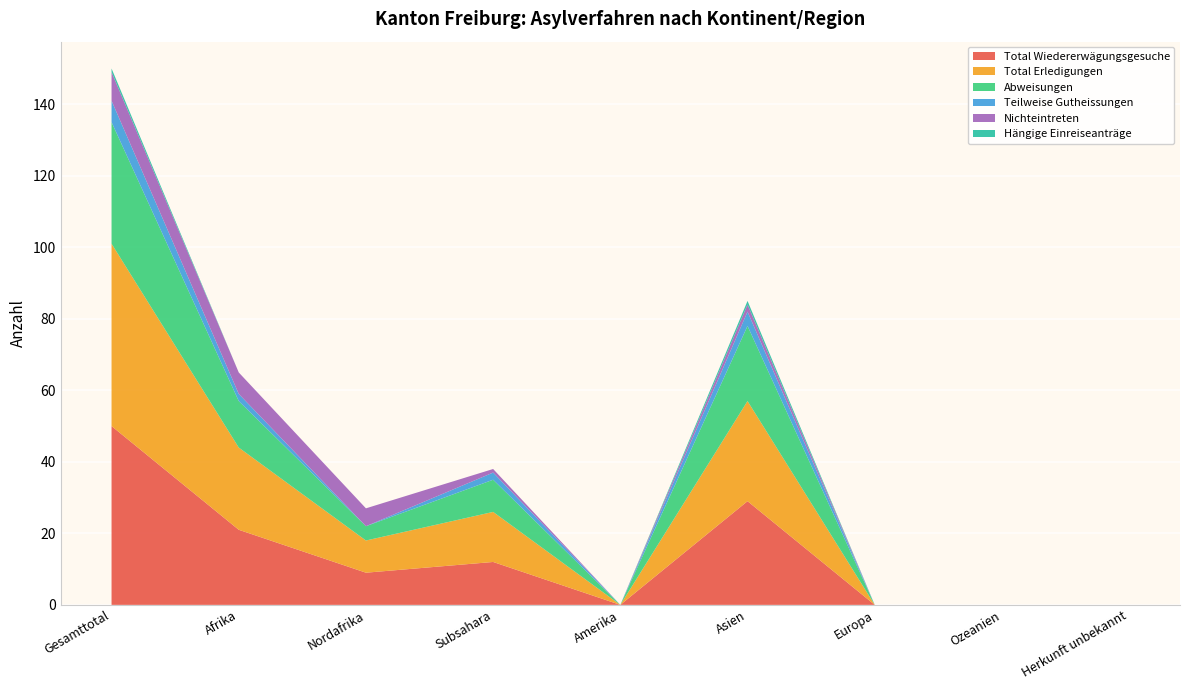

Reading left to right, transcribe all the data shown in this chart.

Total Wiedererwägungsgesuche: Gesamttotal=50	Afrika=21	Nordafrika=9	Subsahara=12	Amerika=0	Asien=29	Europa=0	Ozeanien=0	Herkunft unbekannt=0
Total Erledigungen: Gesamttotal=51	Afrika=23	Nordafrika=9	Subsahara=14	Amerika=0	Asien=28	Europa=0	Ozeanien=0	Herkunft unbekannt=0
Abweisungen: Gesamttotal=34	Afrika=13	Nordafrika=4	Subsahara=9	Amerika=0	Asien=21	Europa=0	Ozeanien=0	Herkunft unbekannt=0
Teilweise Gutheissungen: Gesamttotal=6	Afrika=2	Nordafrika=0	Subsahara=2	Amerika=0	Asien=4	Europa=0	Ozeanien=0	Herkunft unbekannt=0
Nichteintreten: Gesamttotal=8	Afrika=6	Nordafrika=5	Subsahara=1	Amerika=0	Asien=2	Europa=0	Ozeanien=0	Herkunft unbekannt=0
Hängige Einreiseanträge: Gesamttotal=1	Afrika=0	Nordafrika=0	Subsahara=0	Amerika=0	Asien=1	Europa=0	Ozeanien=0	Herkunft unbekannt=0